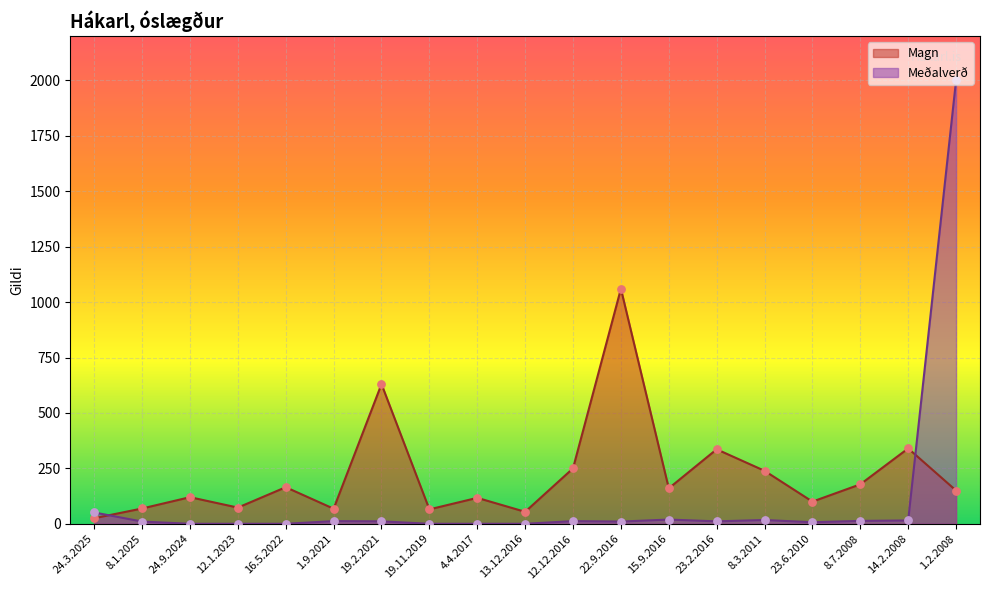

Is the value of Magn at 12.1.2023 greater than the value of Meðalverð at 8.7.2008?

Yes